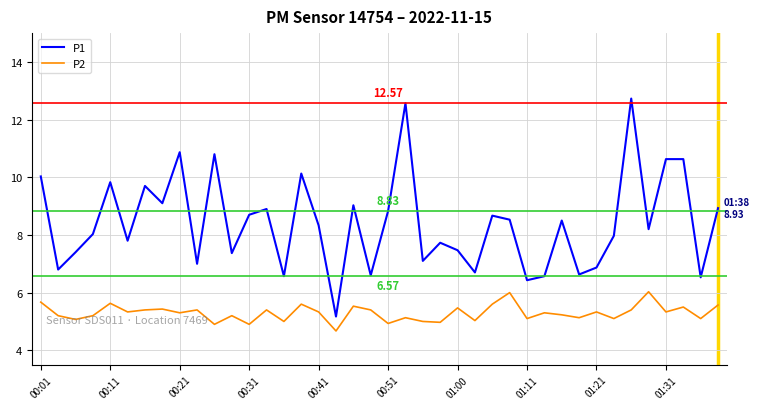

Which series has the largest total across all categories?

P1